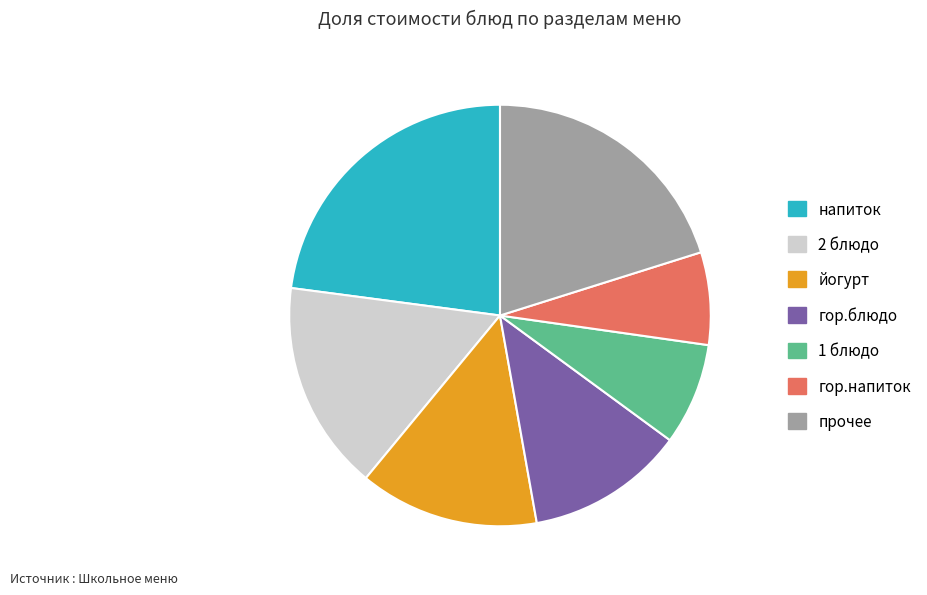

Is it true that 1 блюдо is 22% of the pie?

False